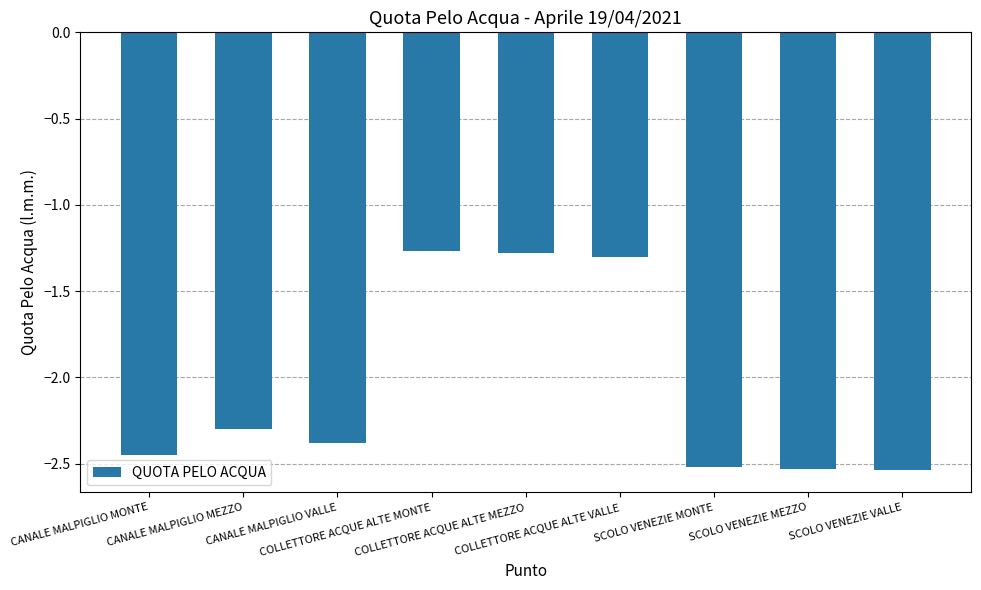

Count the values in the range -2 to -1.

3